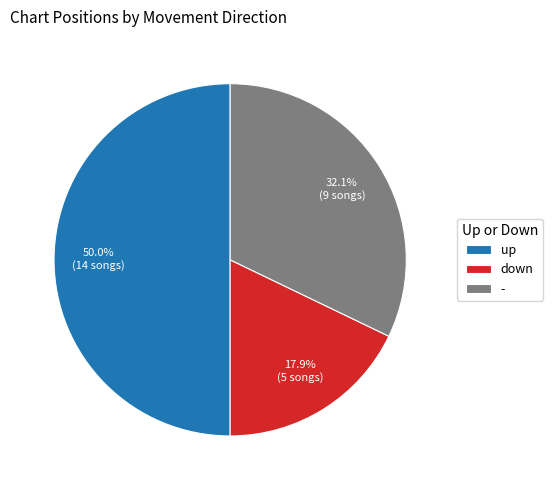

How many slices are in this pie chart?

3